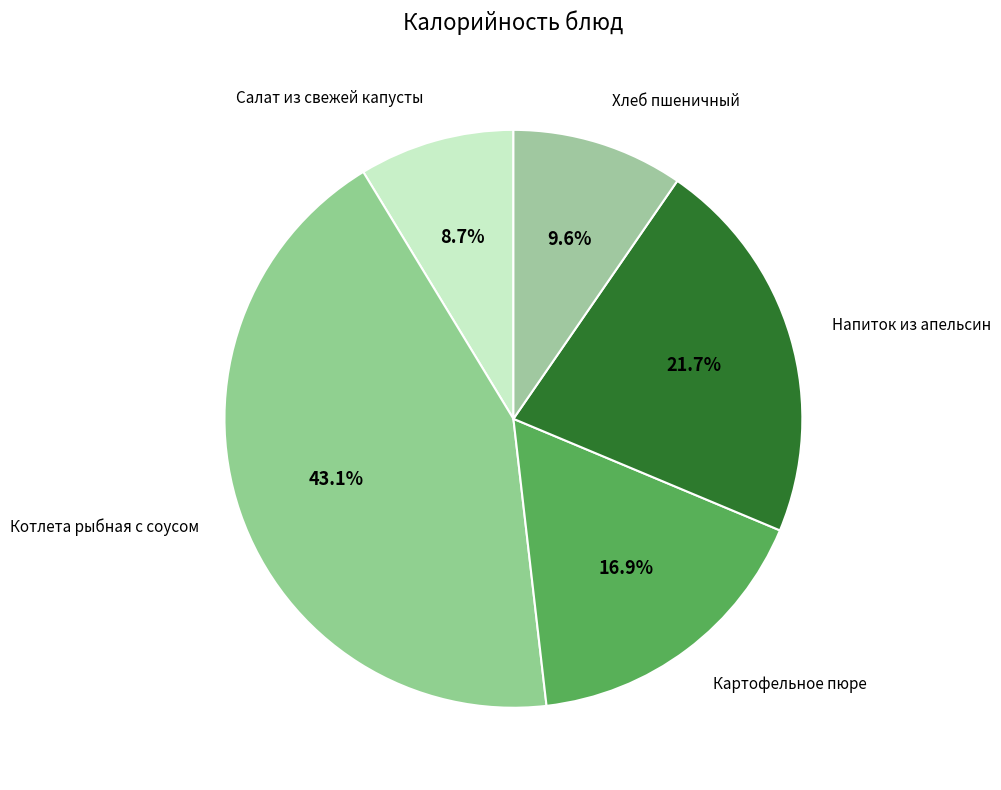

Combined, what portion of the pie is Салат из свежей капусты and Картофельное пюре?

25.6%